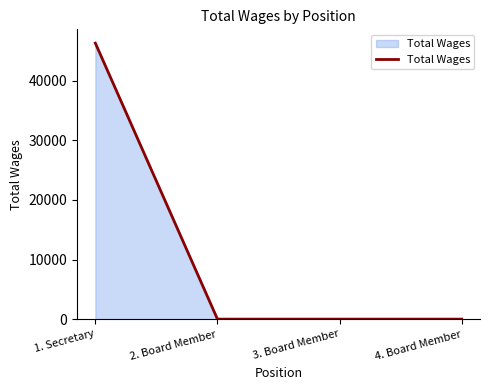

True or false: there are more than 1 points higher than both neighbors.

False